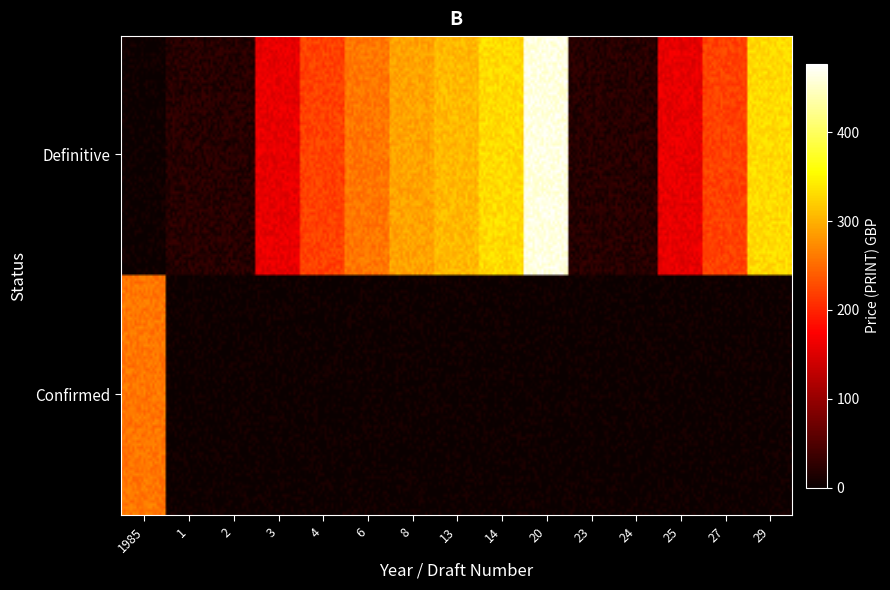

Is the value of Confirmed at 1985 greater than the value of Definitive at 14?

No